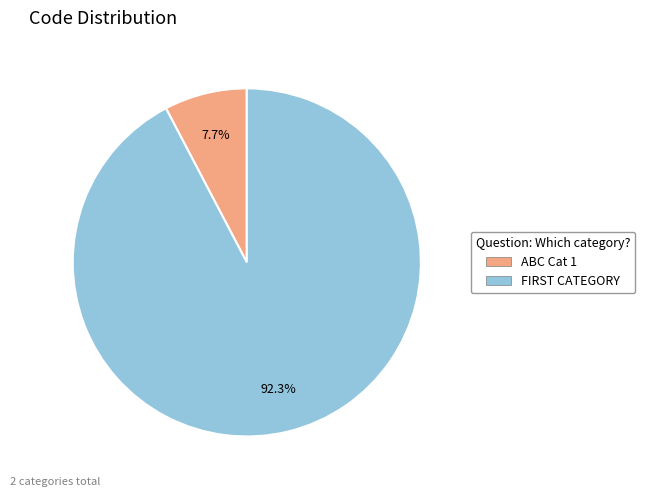

Is there any slice that represents more than half of the pie?

Yes